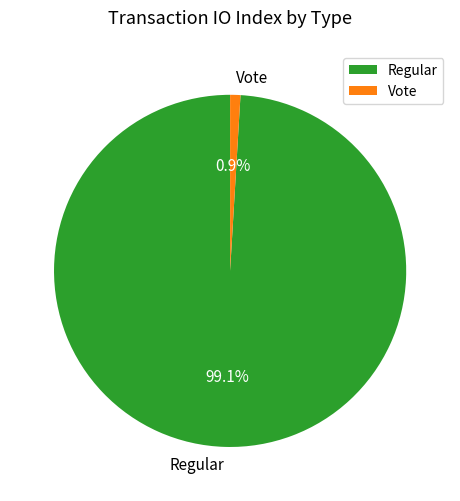

Is there a majority slice in this chart?

Yes